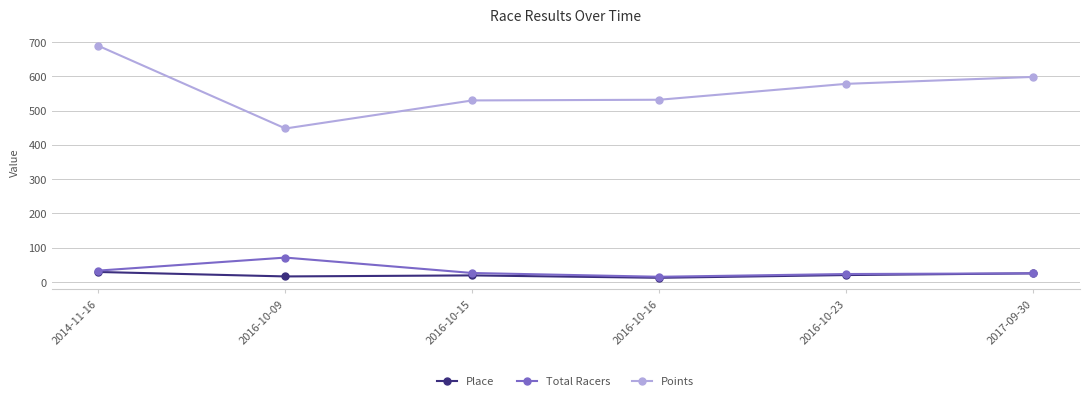

In Total Racers, how many points are higher than both neighbors (excluding endpoints)?

1